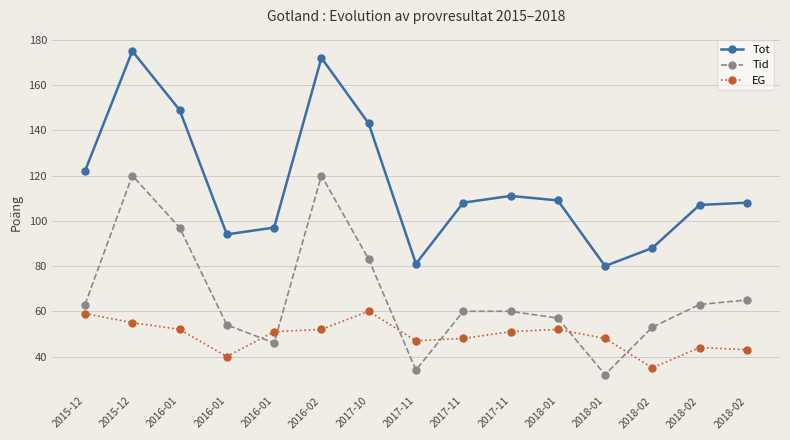

Count the number of categories in the chart.

15